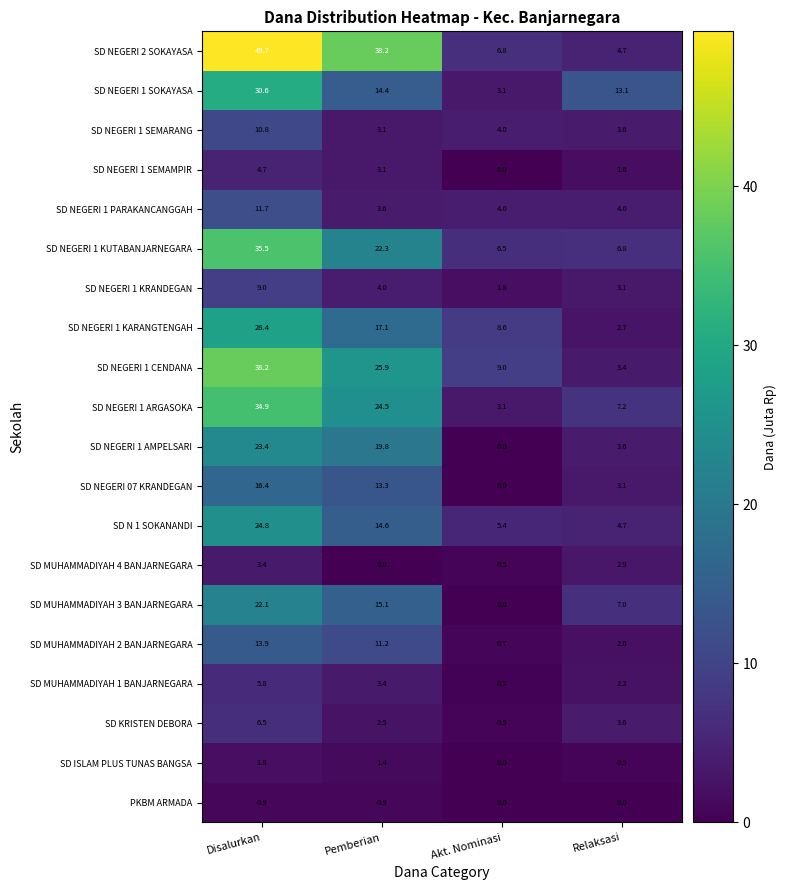

Is the value of SD N 1 SOKANANDI at Pemberian greater than the value of SD NEGERI 1 KRANDEGAN at Akt. Nominasi?

Yes